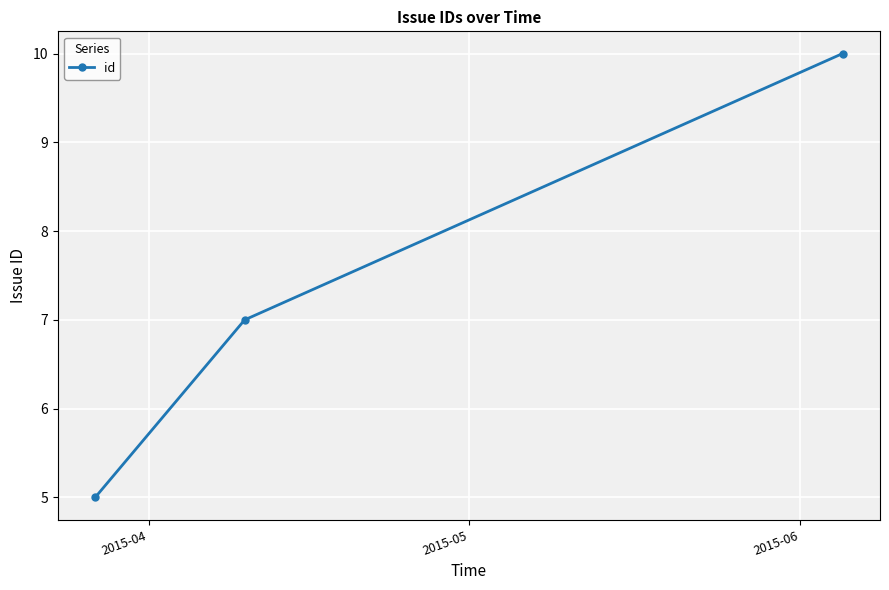

What is the smallest value displayed?

5